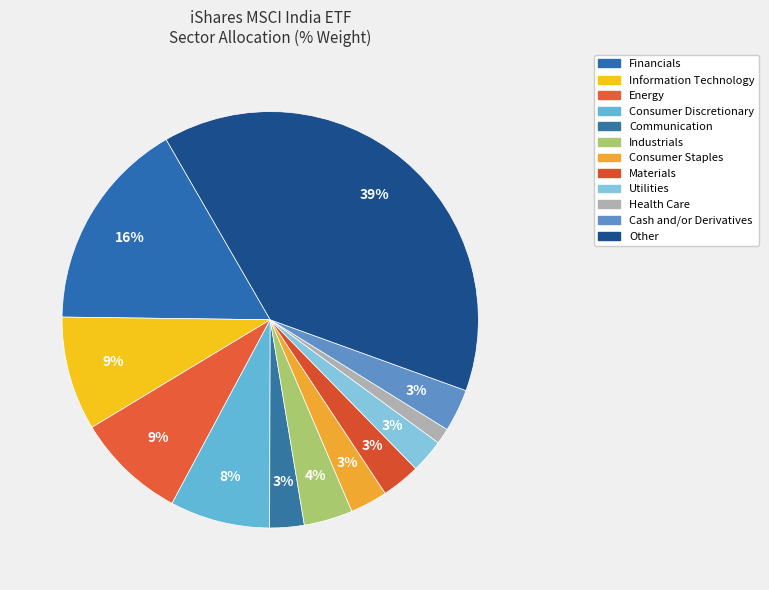

Rank the categories by value from highest to lowest.

Other, Financials, Information Technology, Energy, Consumer Discretionary, Industrials, Cash and/or Derivatives, Materials, Consumer Staples, Communication, Utilities, Health Care